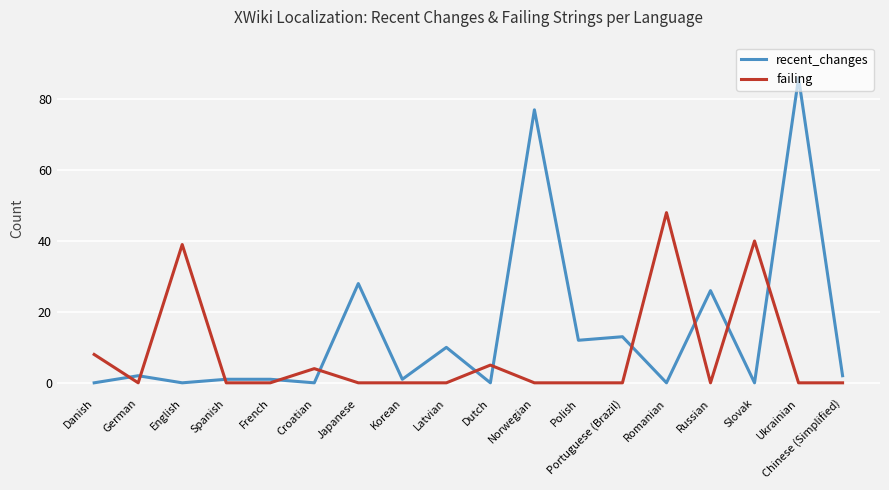

What is the sum of all recent_changes values?

259